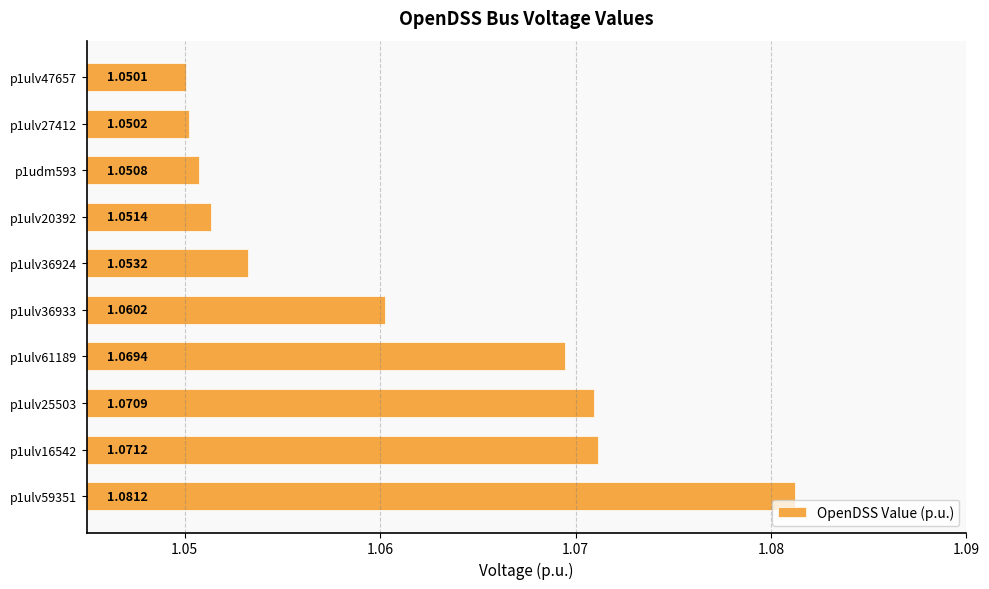

Count the number of data series in this chart.

1